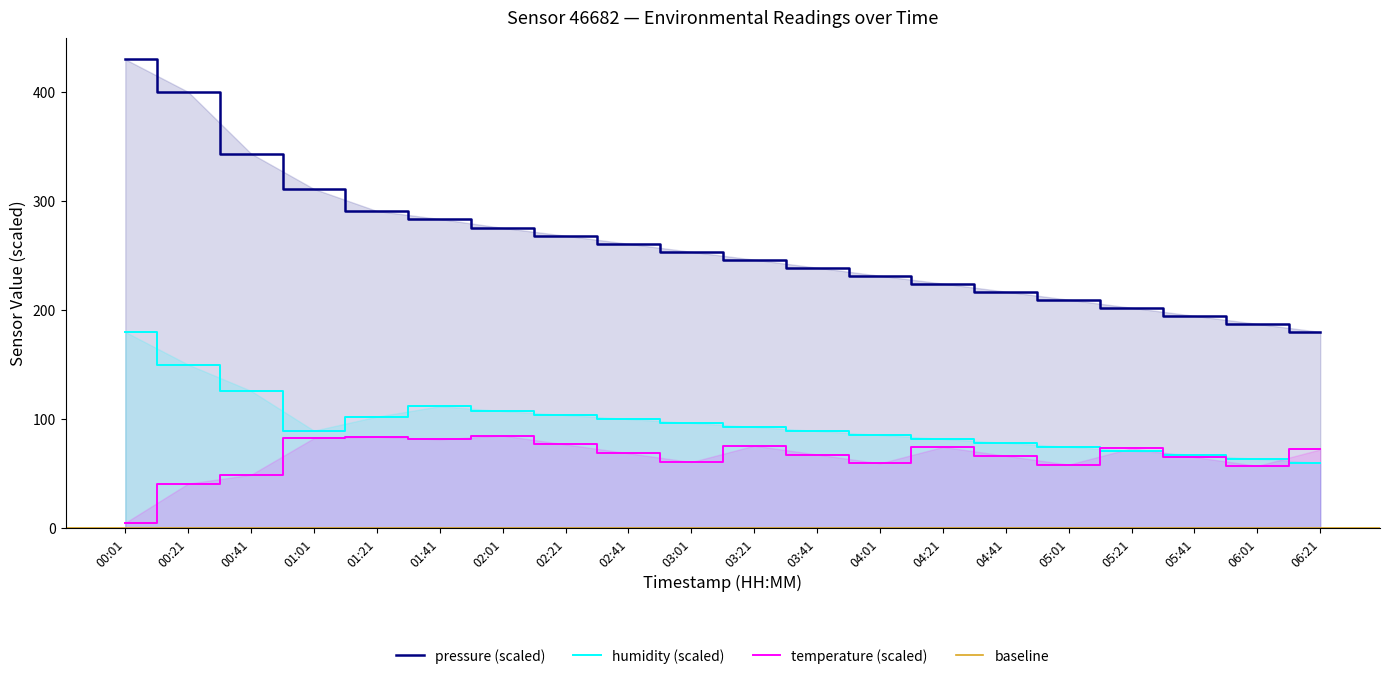

Between which two adjacent categories do temperature and humidity first intersect?

05:01 and 05:21